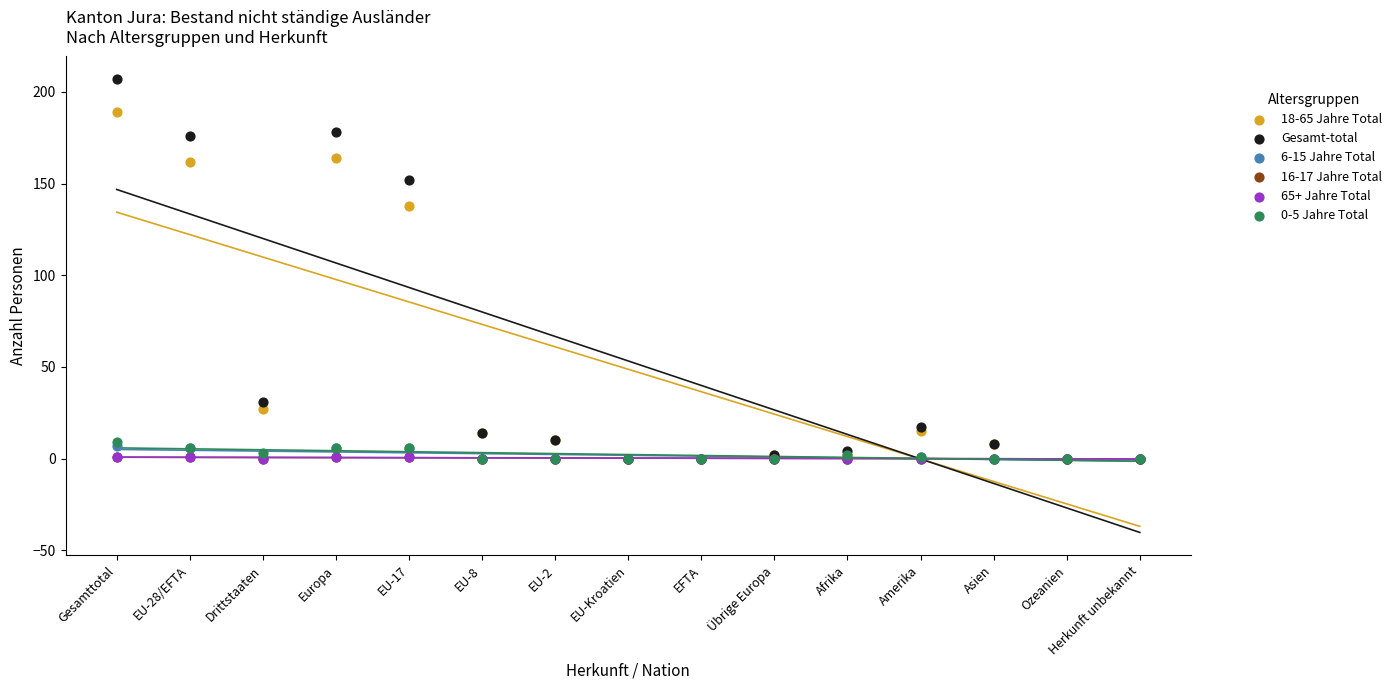

What are all the series names shown in the legend?

18-65 Jahre Total, Gesamt-total, 6-15 Jahre Total, 16-17 Jahre Total, 65+ Jahre Total, 0-5 Jahre Total